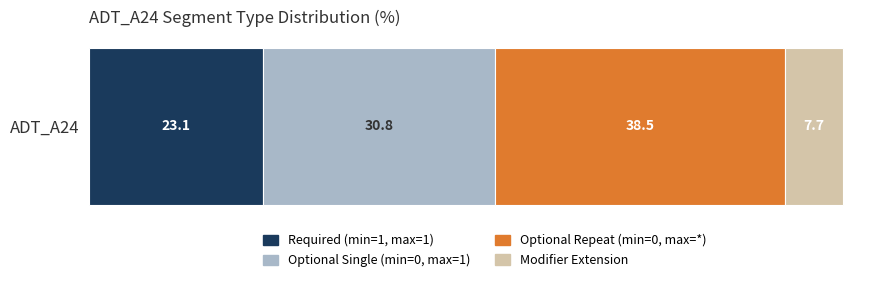

What is the maximum value for Required (min=1, max=1)?

23.1